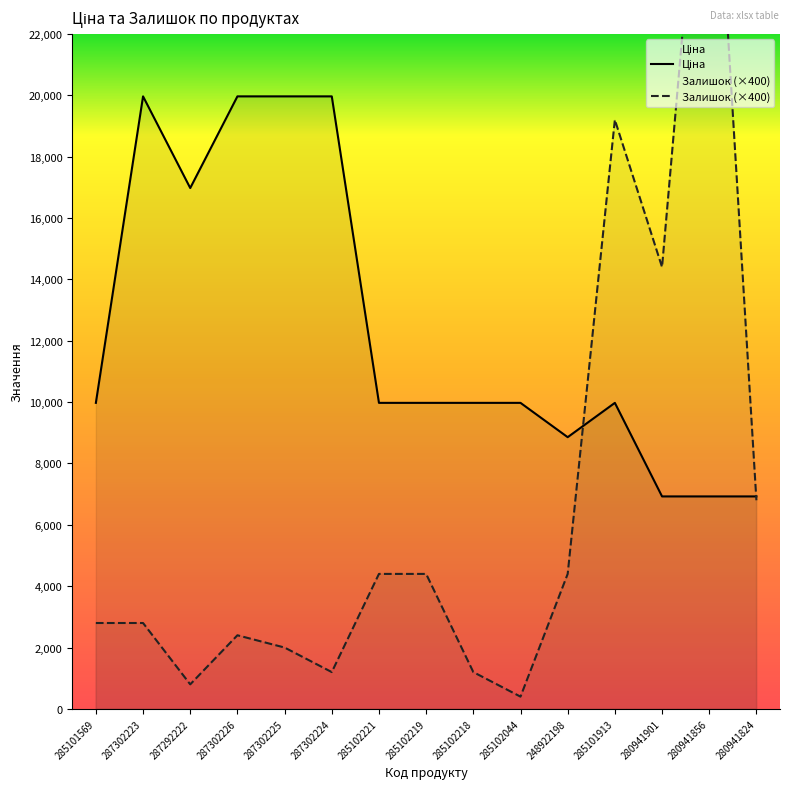

What are all the series names shown in the legend?

Ціна, Залишок